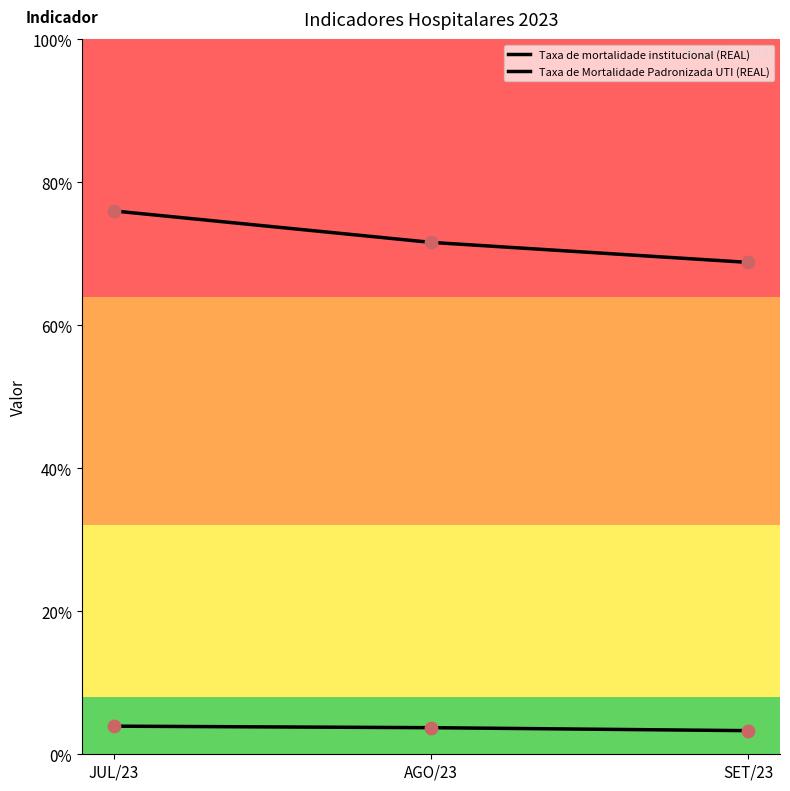

Does the chart have visible grid lines?

No